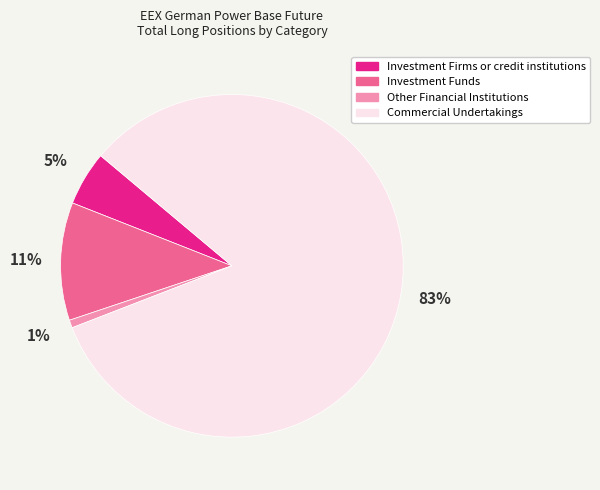

Approximately how many times larger is the value at Investment Funds compared to Investment Firms or credit institutions?

2.2